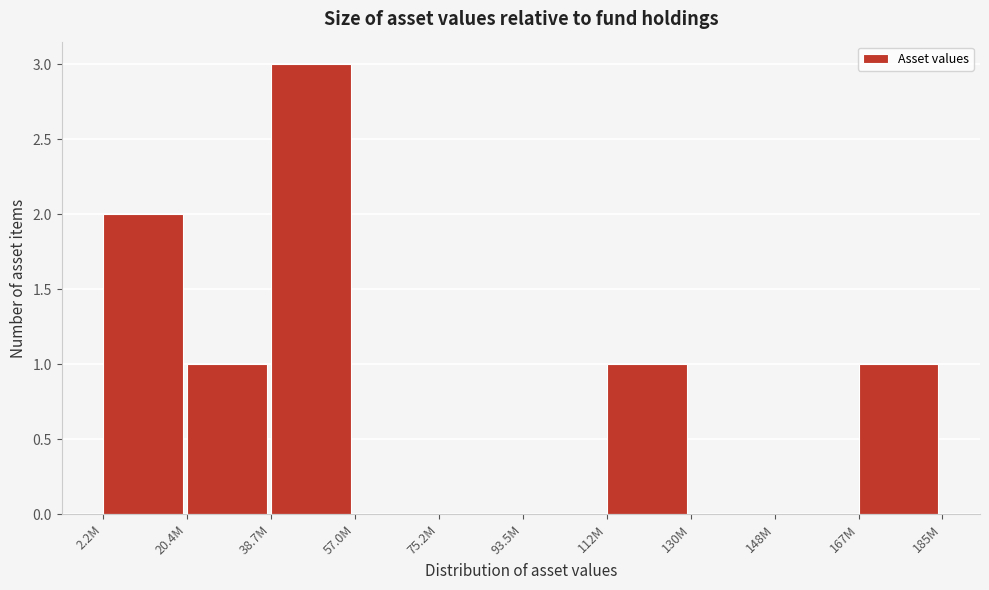

Reading left to right, list all the values displayed in this chart.

2.2M=2	20.4M=1	38.7M=3	57.0M=0	75.2M=0	93.5M=0	112M=1	130M=0	148M=0	167M=1